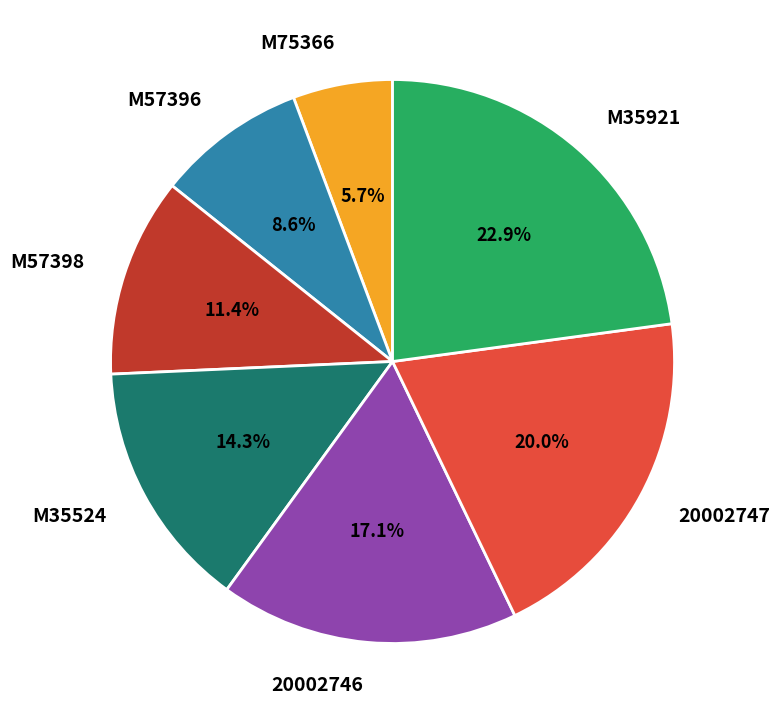

Which slice is the largest?

M35921